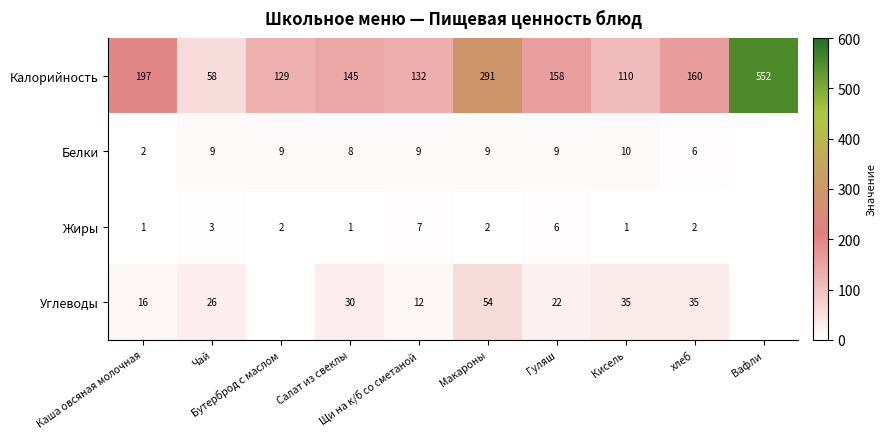

What is the maximum value for Калорийность?

552